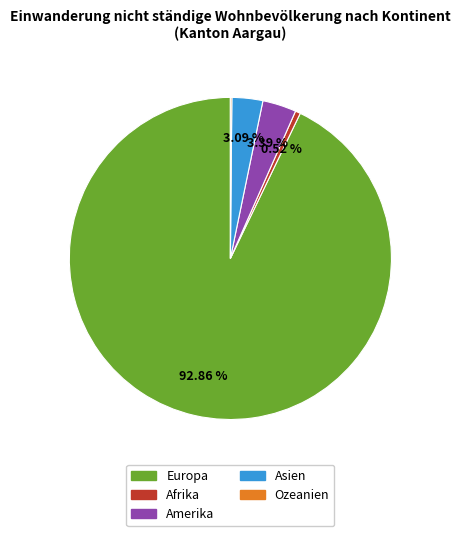

Which has a higher value, Europa or Afrika?

Europa